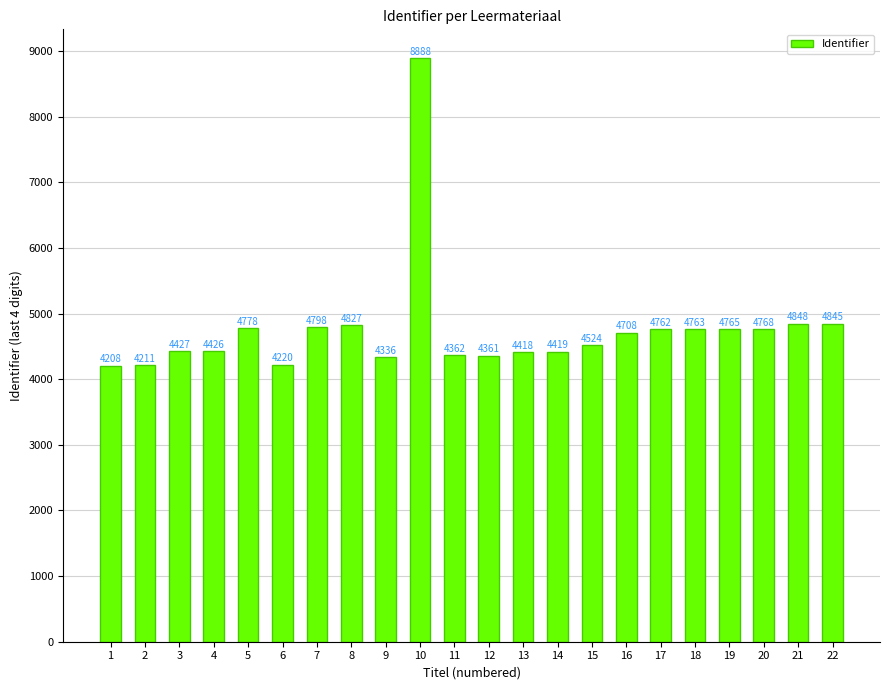

Between 6 and 8, which is larger?

8